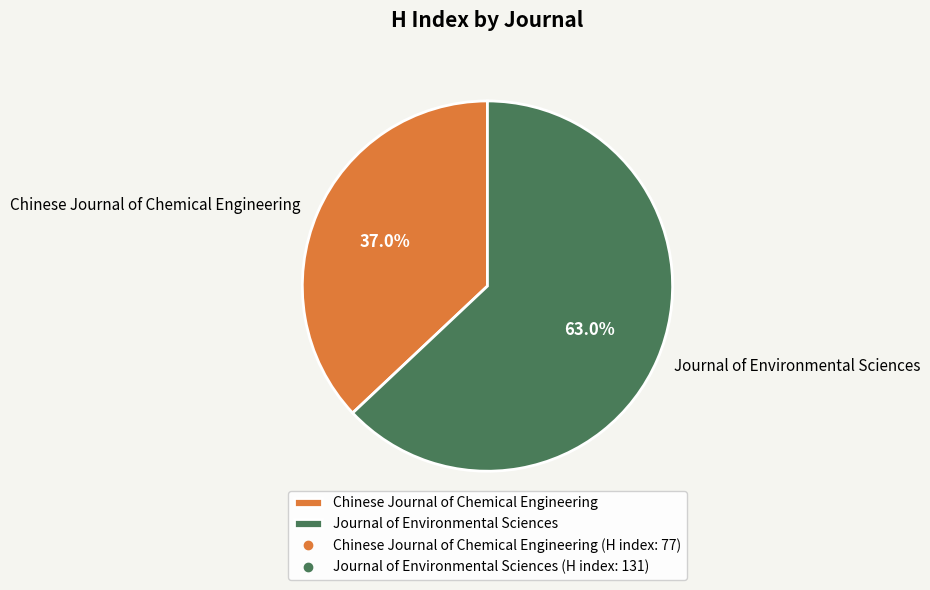

The Chinese Journal of Chemical Engineering slice represents 48% of the pie. True or false?

False